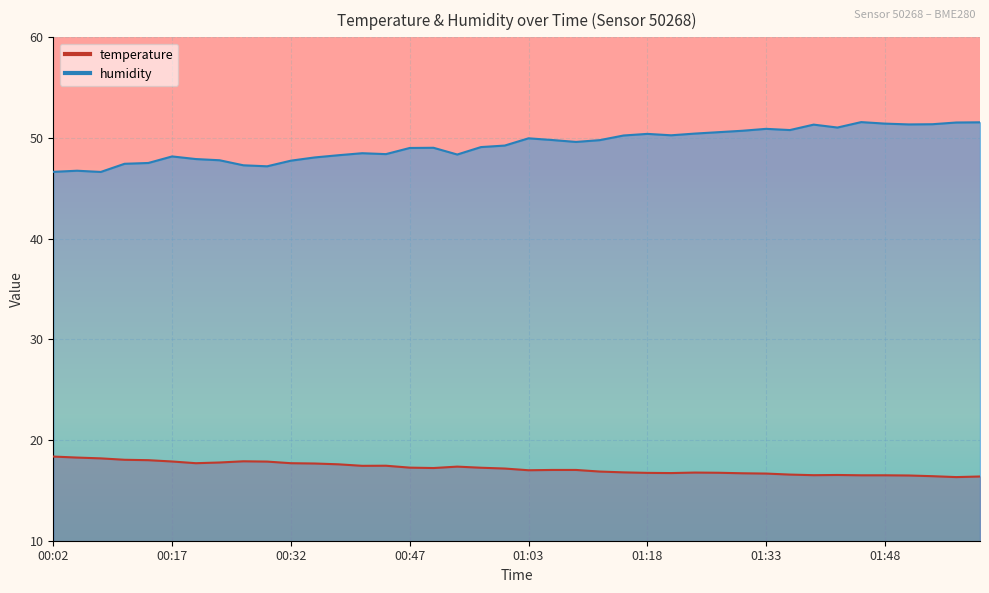

What is the label of the 4th point from the left?

00:11